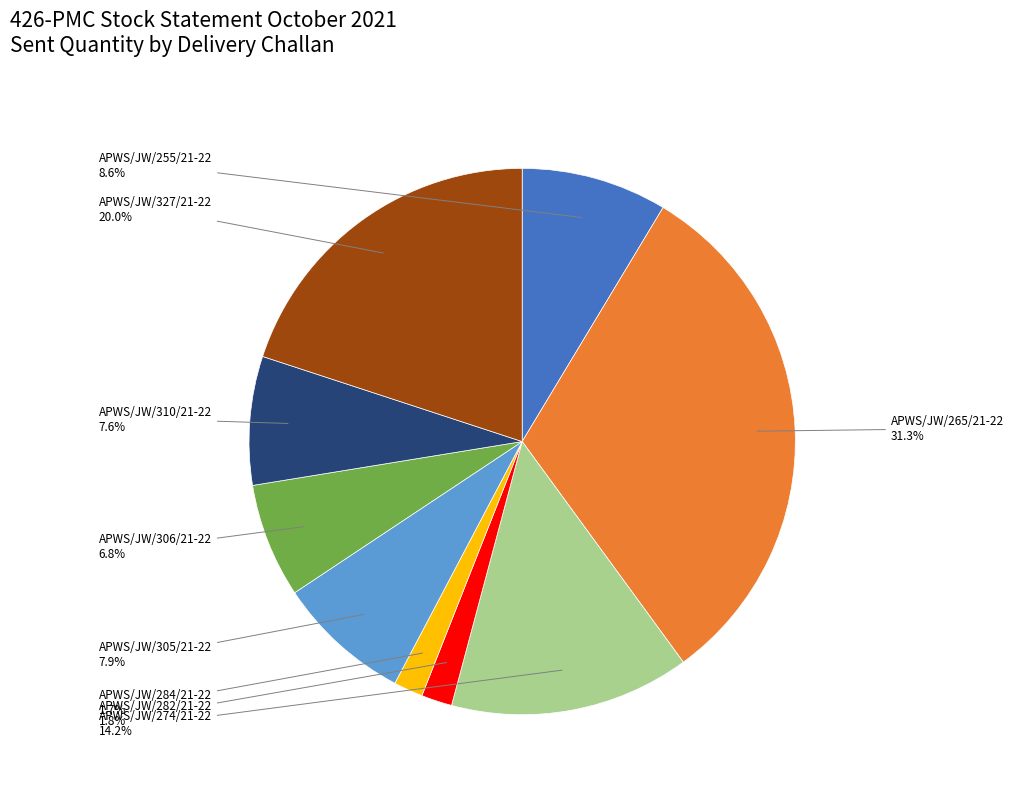

Is there a majority slice in this chart?

No